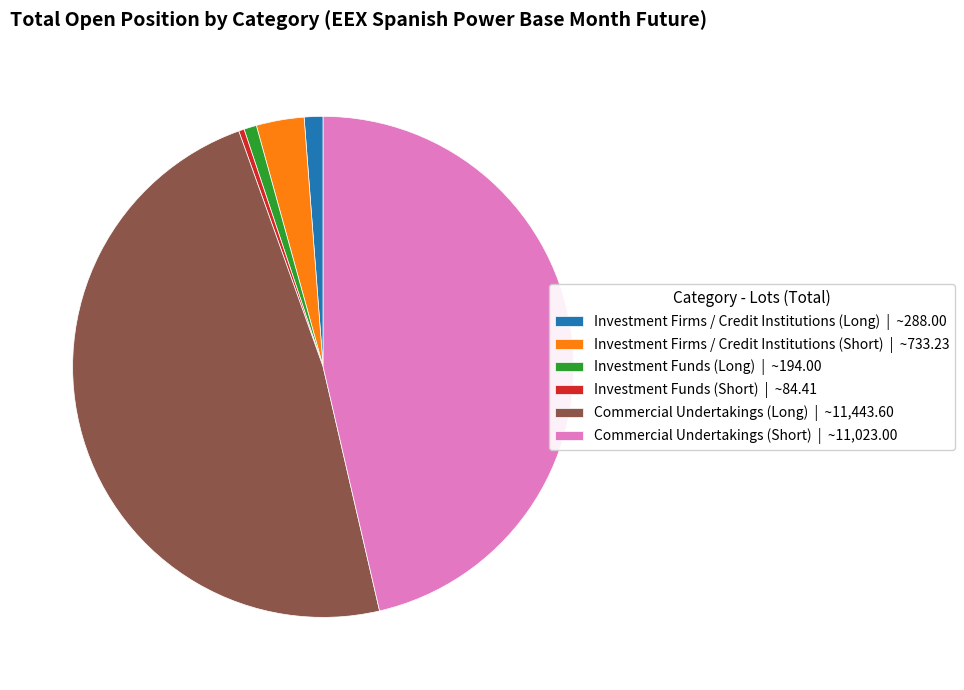

Which has a higher value, Investment Funds (Short) | ~84.41 or Commercial Undertakings (Long) | ~11,443.60?

Commercial Undertakings (Long) | ~11,443.60